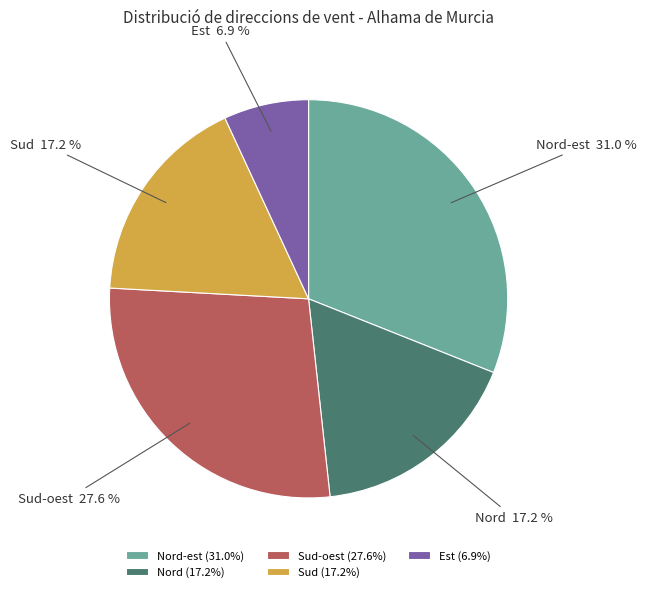

What is the ratio of the value at Est to the value at Nord?

0.4